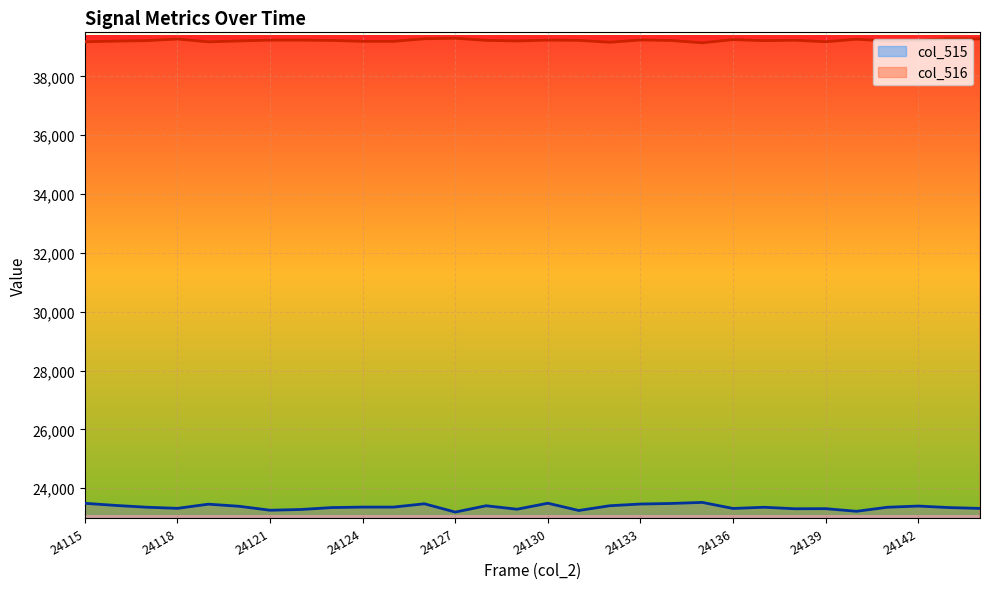

What is the total value across all series at 24144?

62586